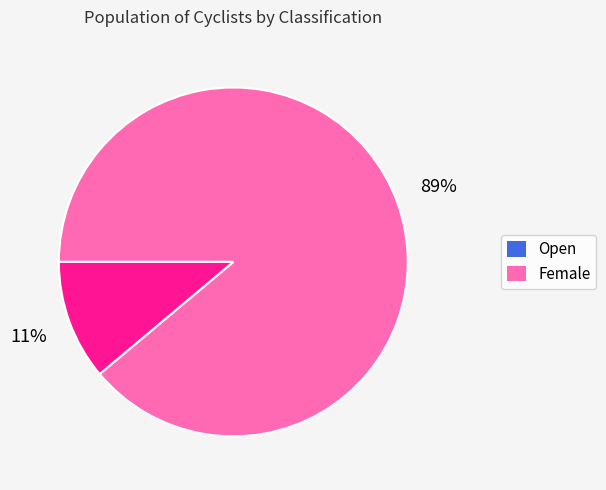

Which has a higher value, Open or Female?

Open